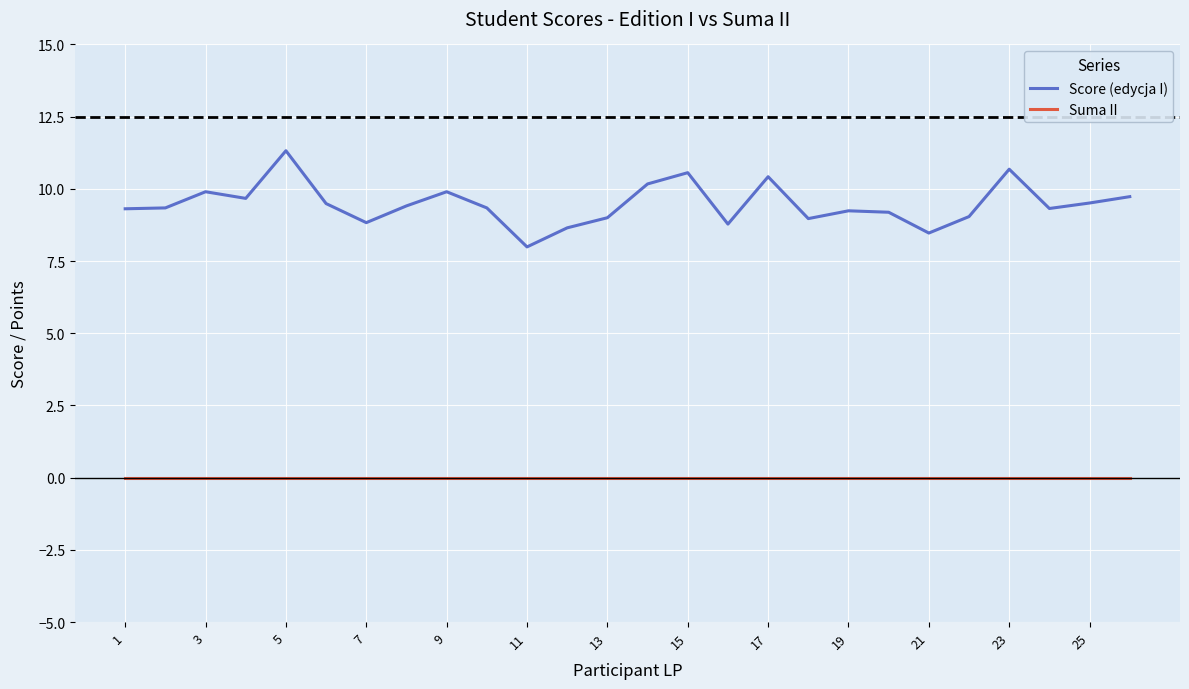

Rank the series by their maximum value, from highest to lowest.

Score (edycja I), Suma II